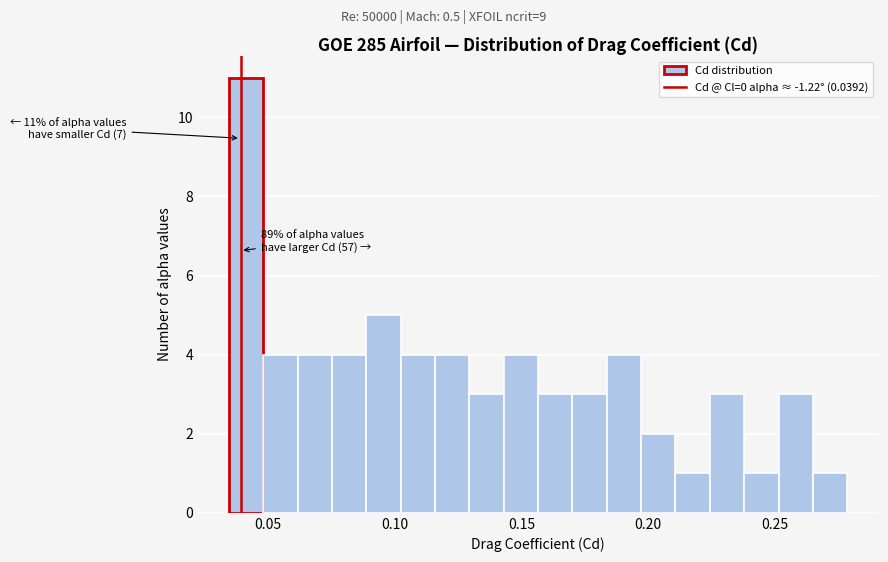

Around what value on the x-axis is the tallest bar? Give the approximate position of its centre, as read against the axis.

0.040